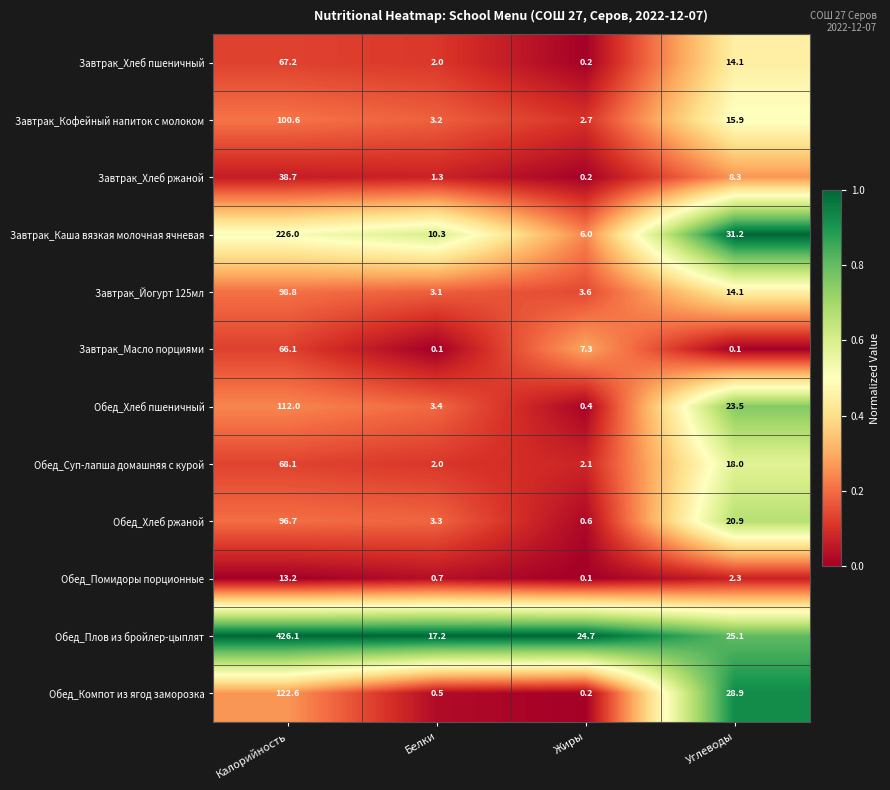

What is the average value of the Обед_Хлеб пшеничный series?

34.8